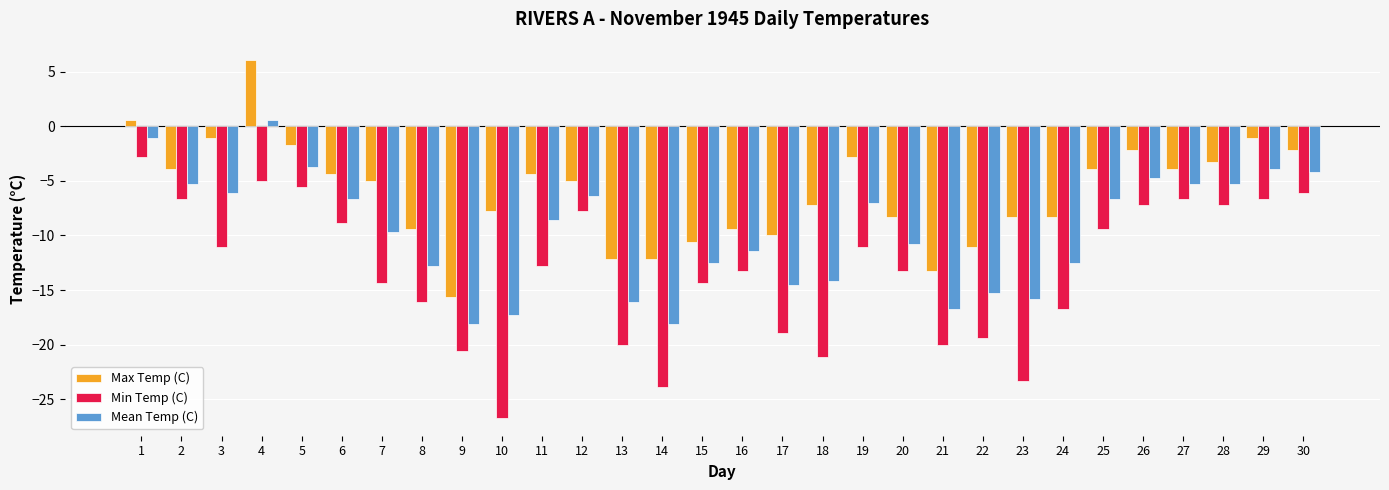

Which series has the largest range (max minus min)?

Min Temp (C)